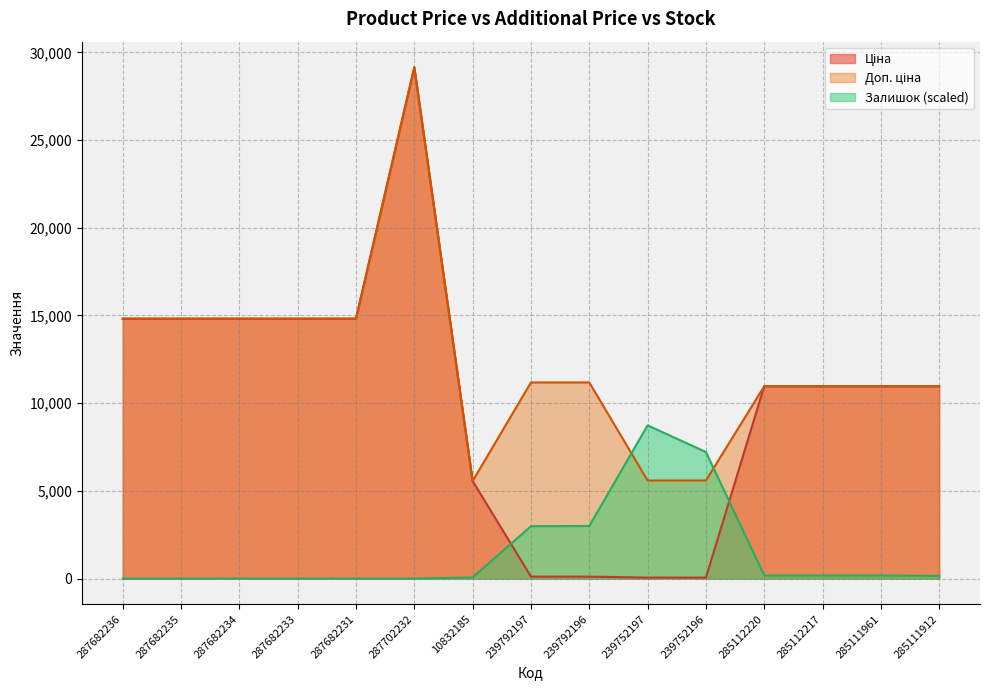

The value of Залишок at 287682236 is 0.0. True or false?

True